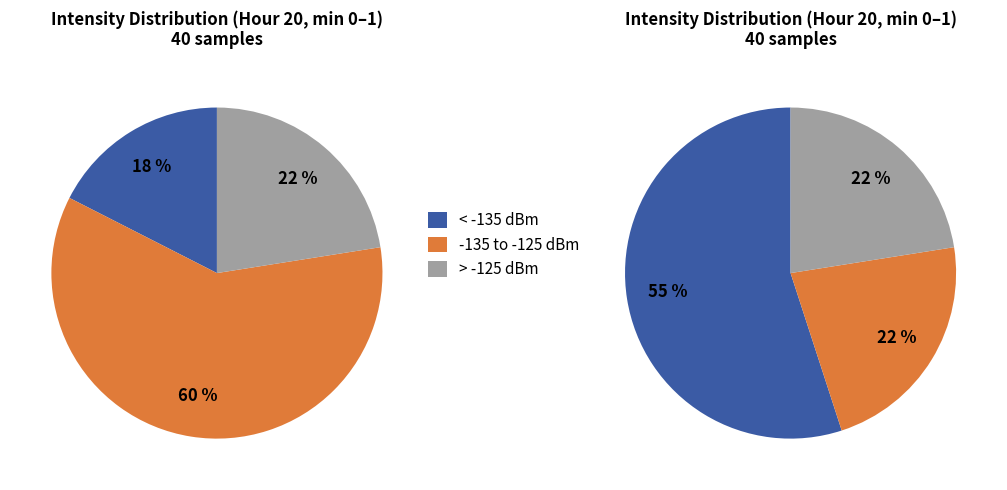

To the nearest percent, what is the difference between the largest and smallest slice percentages?

33%